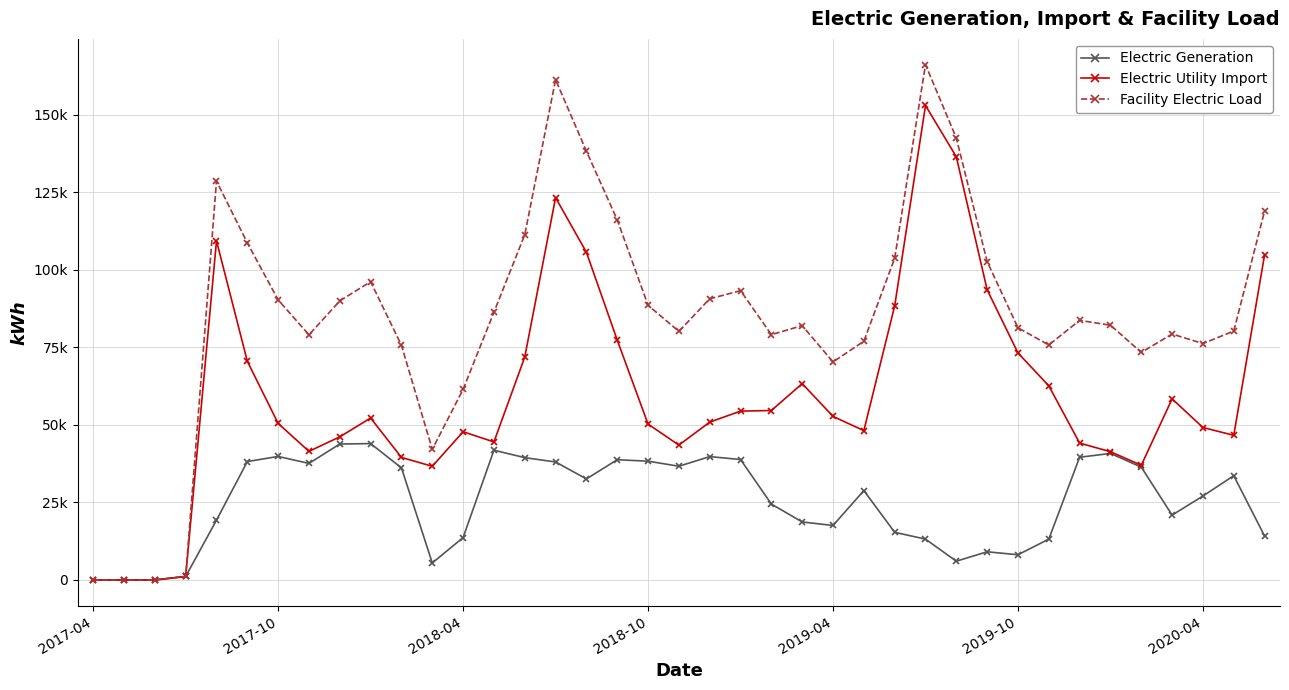

Rank the series by their maximum value, from highest to lowest.

Facility Electric Load, Electric Utility Import, Electric Generation